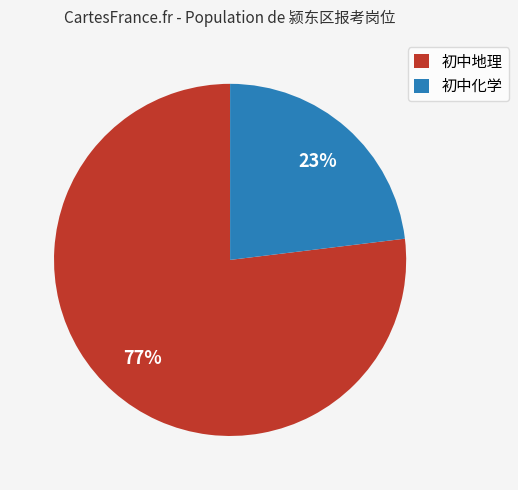

The 初中化学 slice represents 23% of the pie. True or false?

True